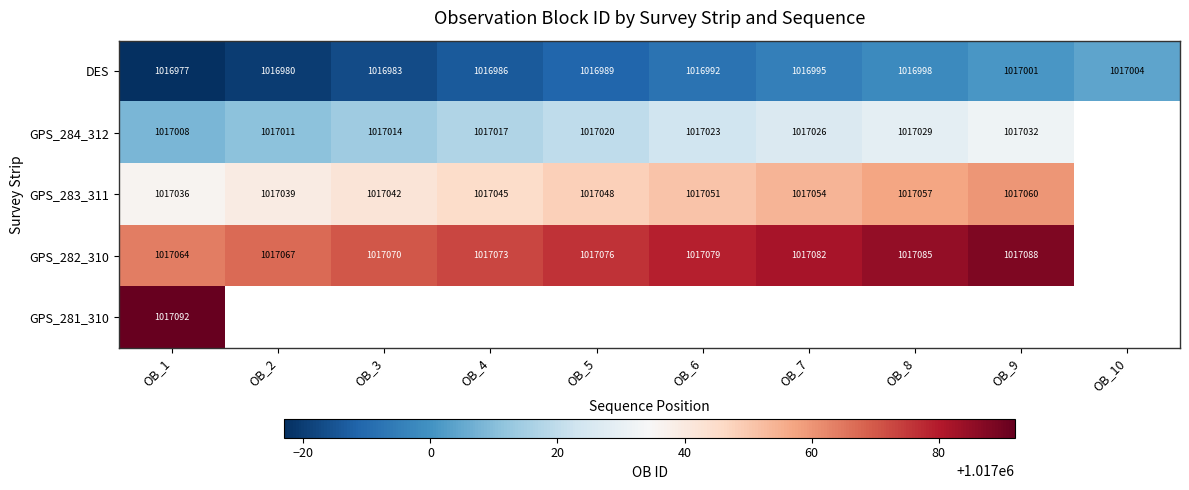

At which category is the sum across all series the highest?

OB_1